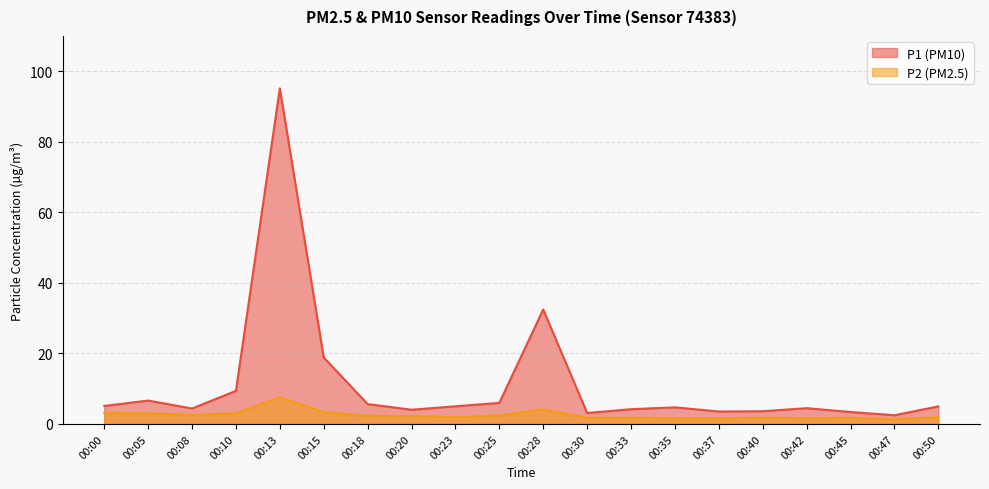

What is the spread (max minus min) of values at 00:50?

3.1